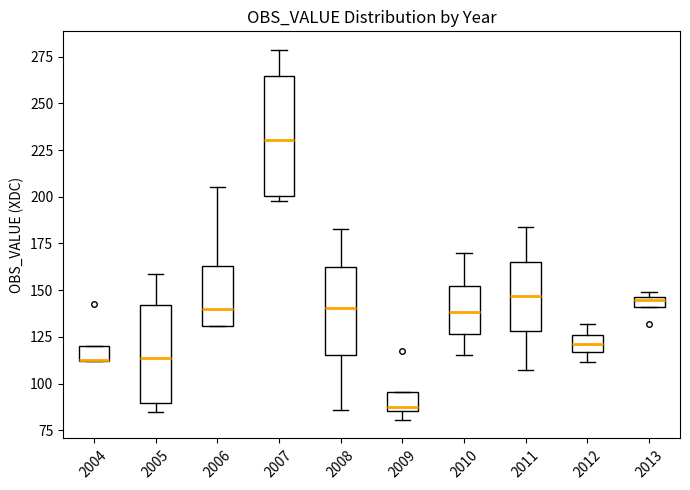

Which box is the tallest, from its lower edge to its upper edge?

2007